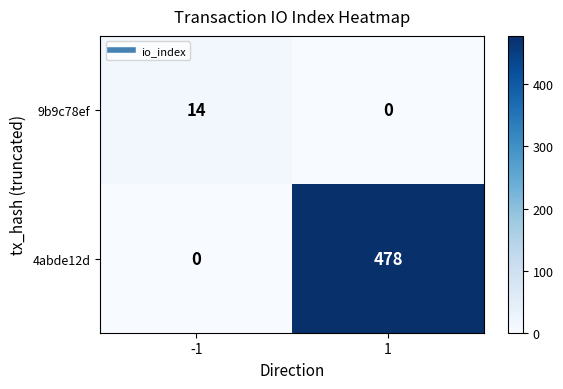

Is it true that 9b9c78ef equals 0 at 1?

True